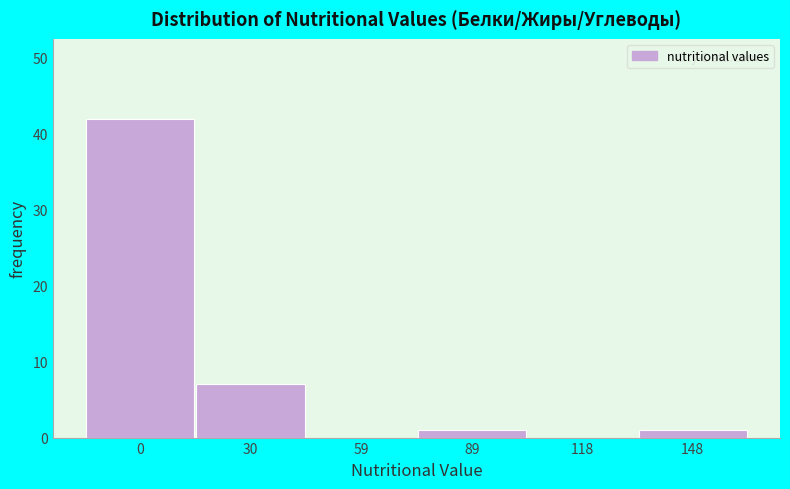

Reading left to right, what are all the values shown in this chart?

0=42	30=7	59=0	89=1	118=0	148=1